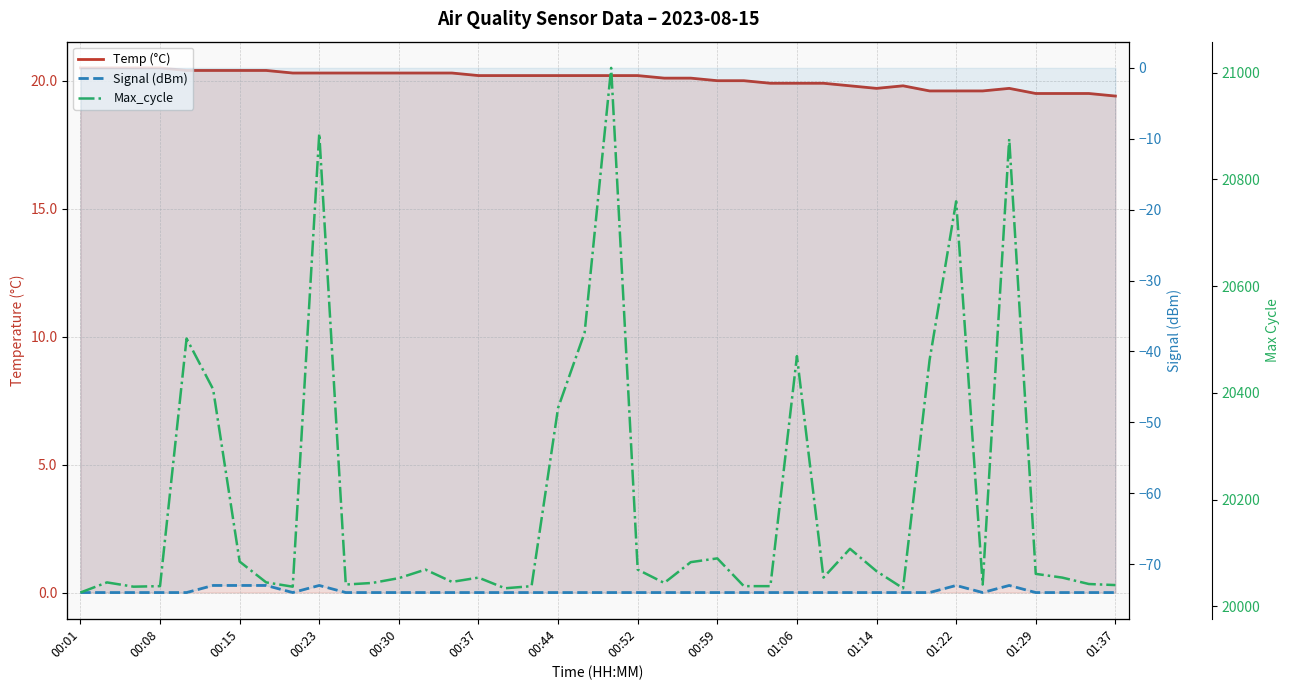

The Temp (°C) series shows 8.9 at 01:06. True or false?

False